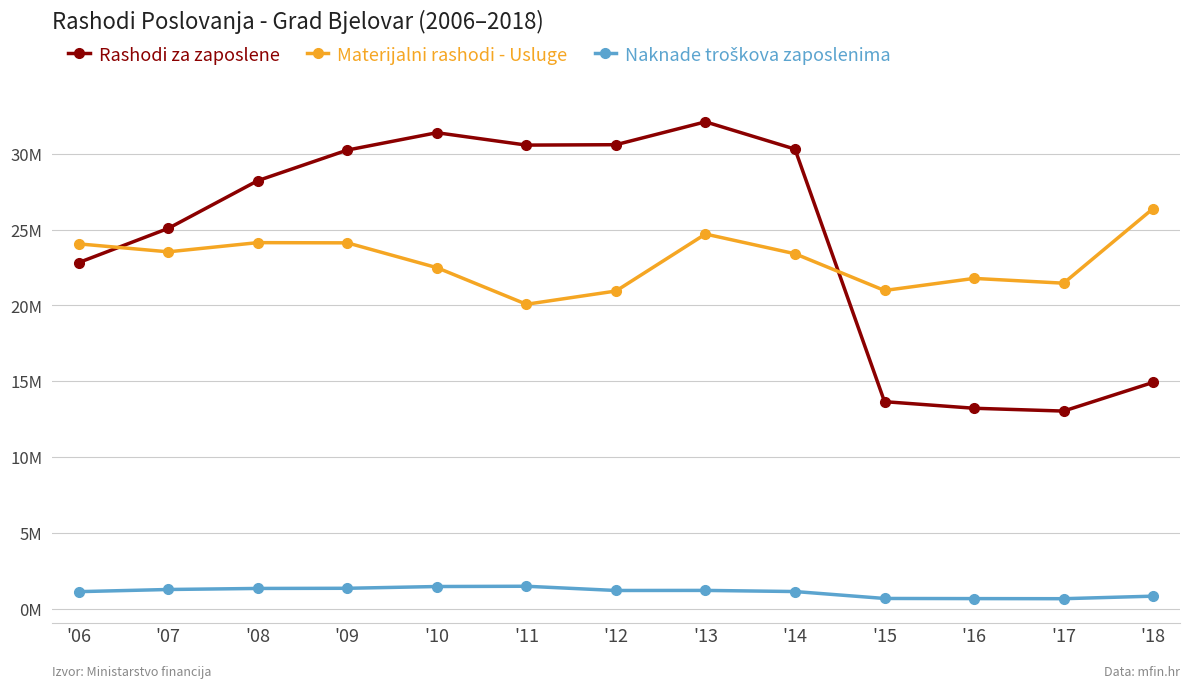

Is this an area chart (filled region under the line)?

No